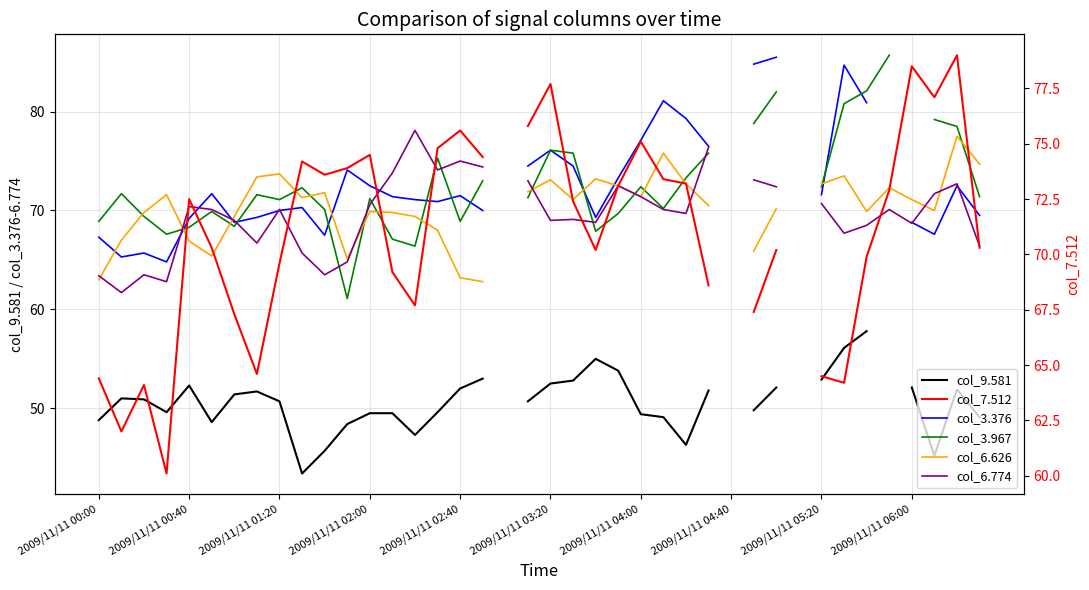

At which category is the sum across all series the highest?

30